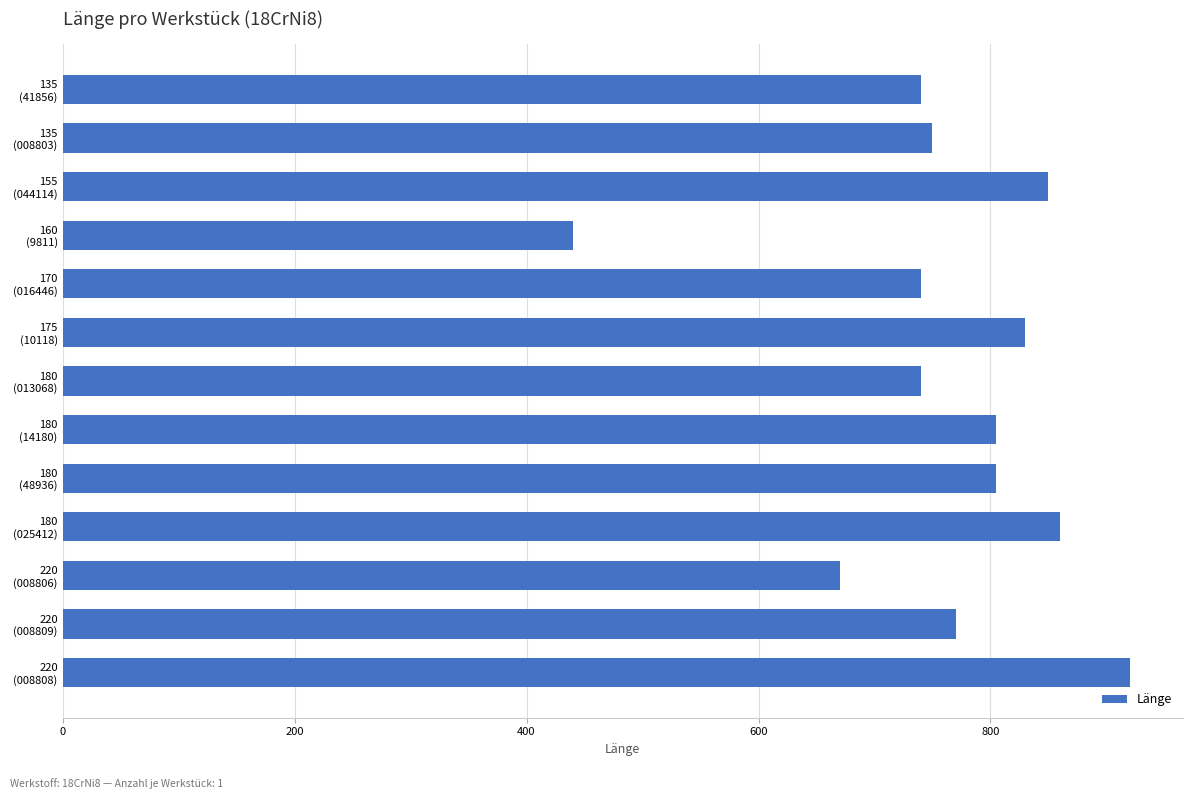

At which category does the chart reach its minimum across all series?

160
(9811)